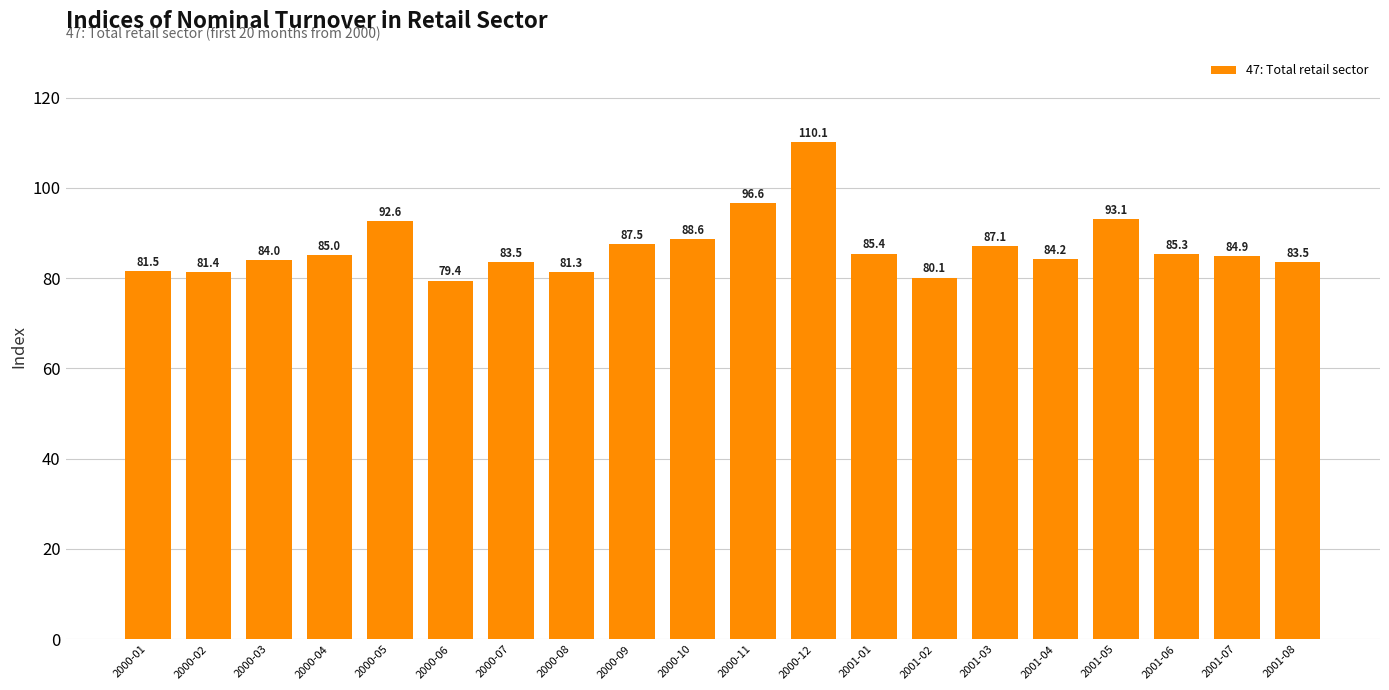

What is the value of the 4th bar from the left?

85.0